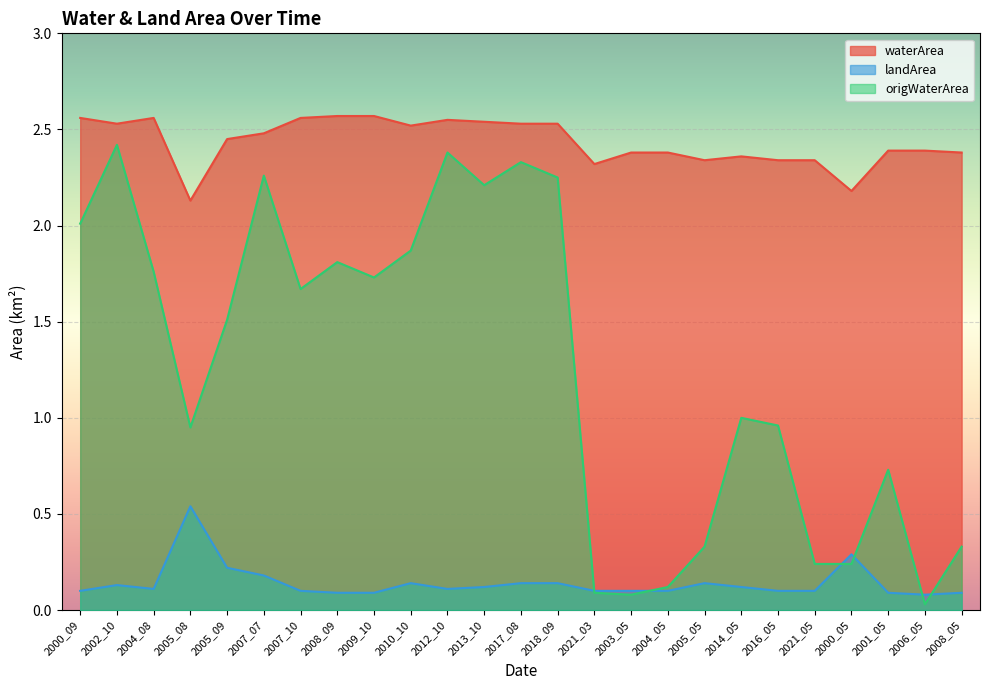

Where is the first local minimum for waterArea?

2002_10